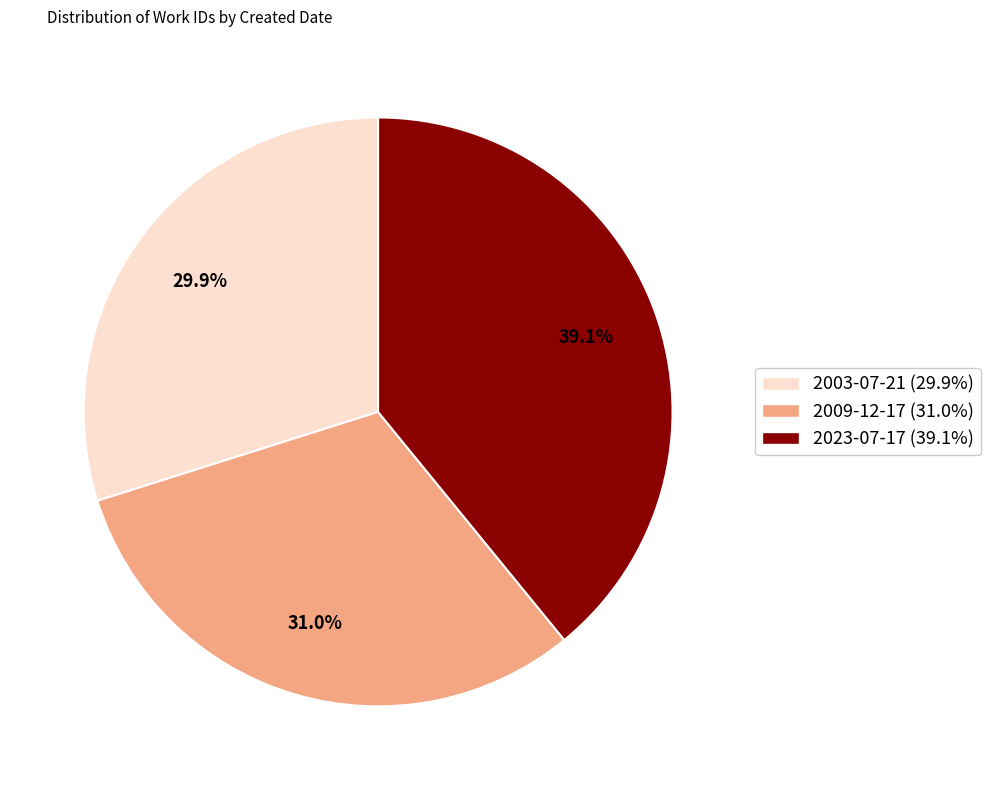

Which category has the smallest portion of the pie?

2003-07-21